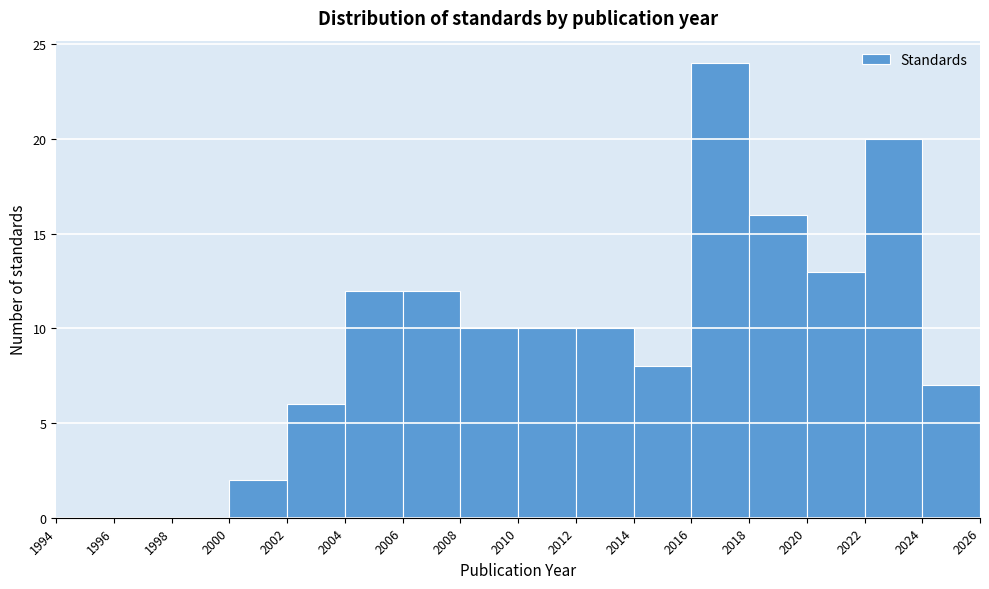

Reading left to right, transcribe this chart: for each bar, give the range it covers on the x-axis and its height. The values are not printed on the chart, so give them approximately, as read against the axis.

1994 to 1996: 0
1996 to 1998: 0
1998 to 2000: 0
2000 to 2002: 2
2002 to 2004: 6
2004 to 2006: 12
2006 to 2008: 12
2008 to 2010: 10
2010 to 2012: 10
2012 to 2014: 10
2014 to 2016: 8
2016 to 2018: 24
2018 to 2020: 16
2020 to 2022: 13
2022 to 2024: 20
2024 to 2026: 7